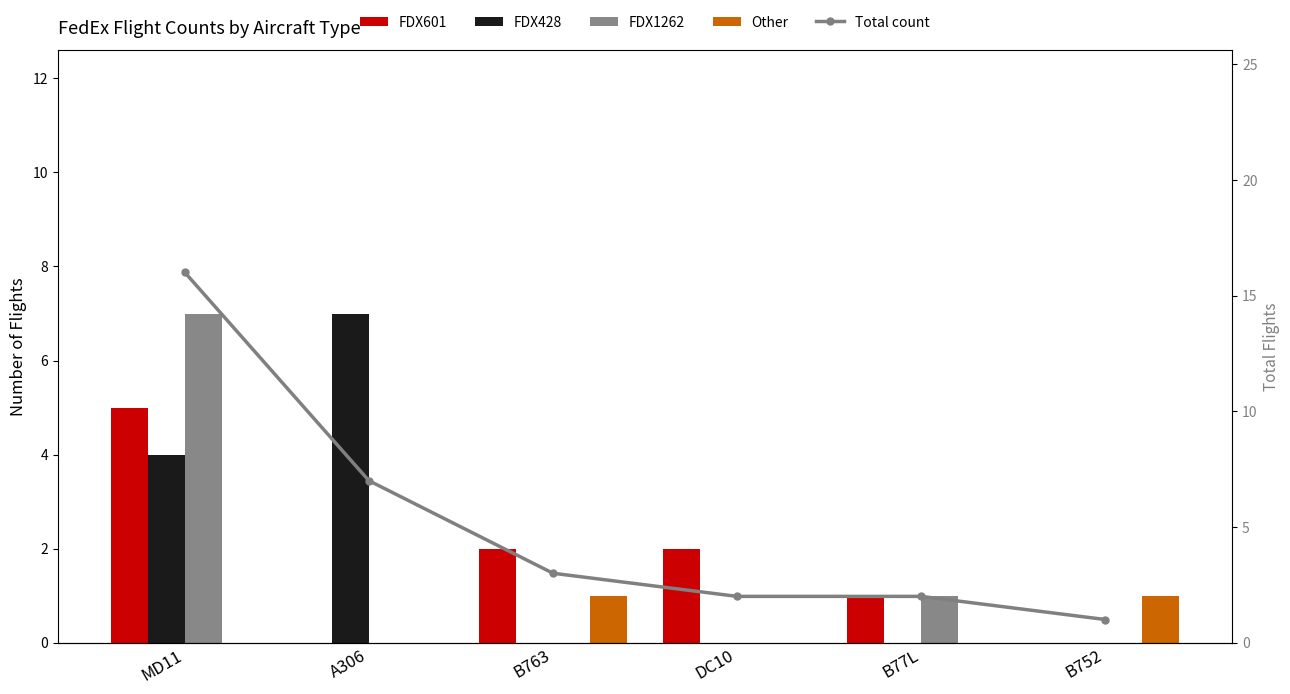

Rank the categories by Total count value from highest to lowest.

MD11, A306, B763, DC10, B77L, B752